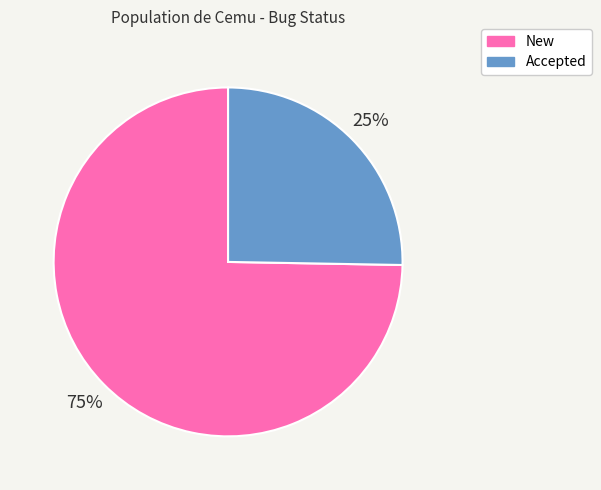

Which slice represents more than half of the pie?

New